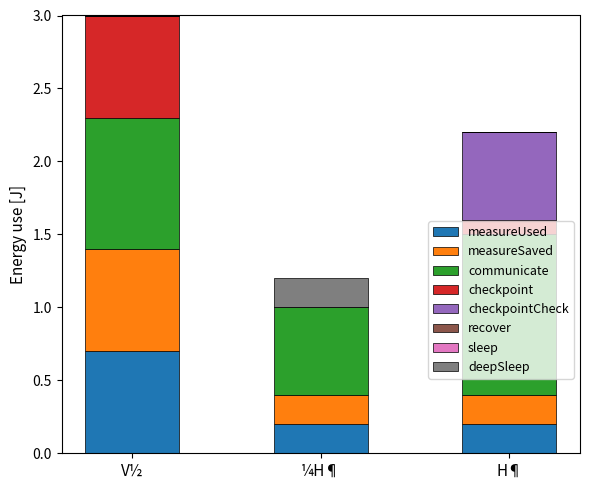

What is the maximum value for measureUsed?

0.7